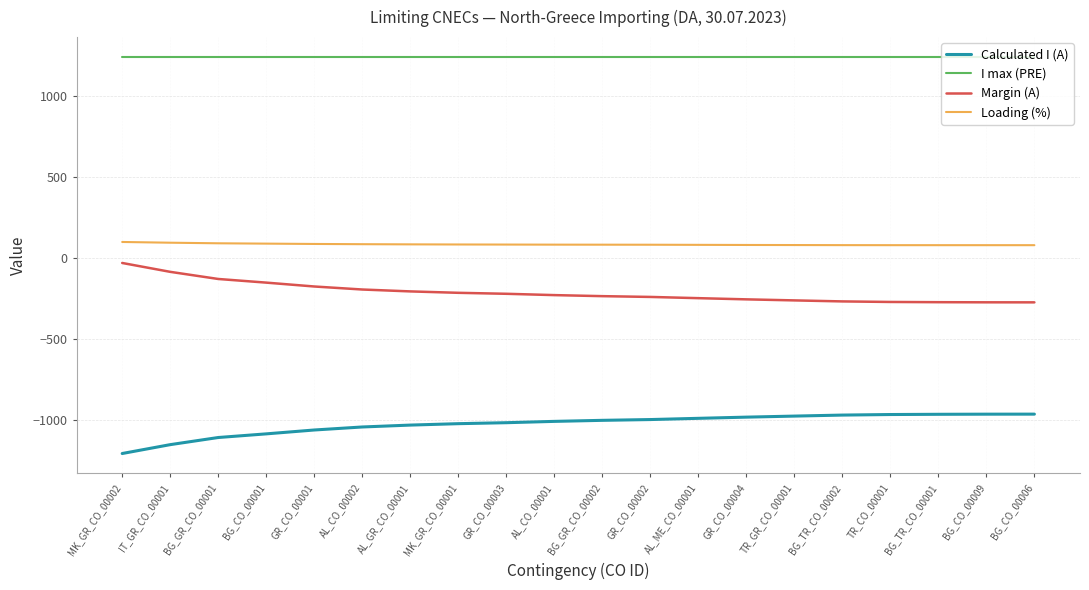

Is the value of Calculated I (A) at BG_CO_00001 greater than the value of Margin (A) at GR_CO_00001?

No